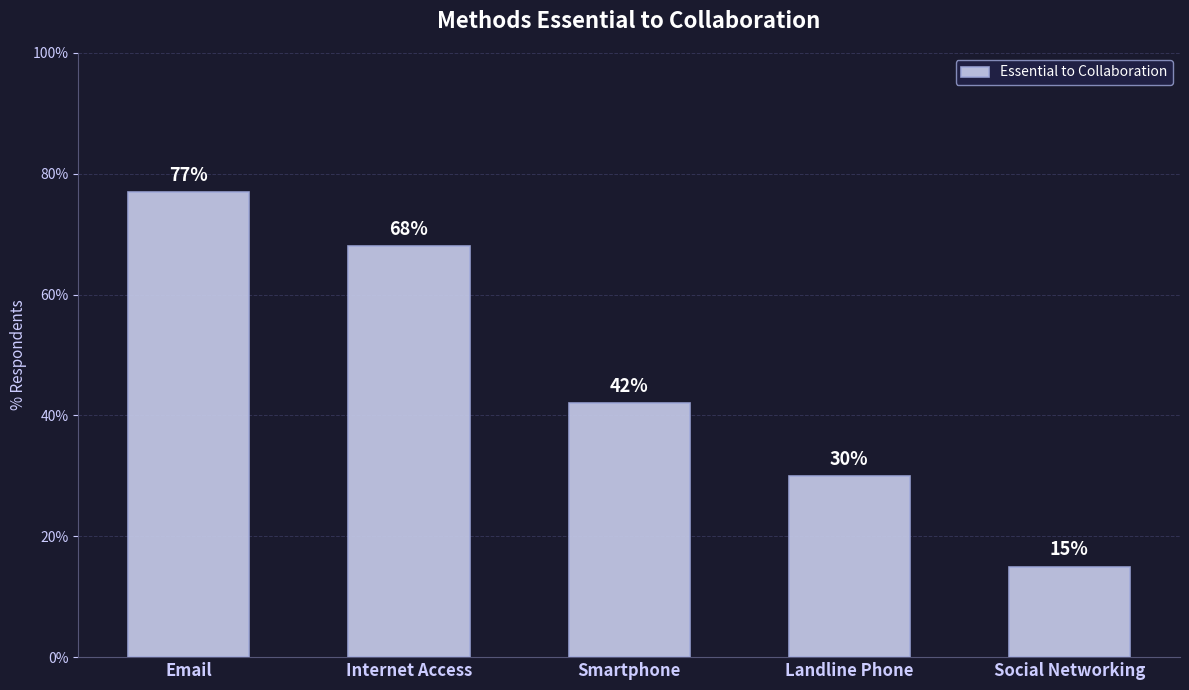

What is the average value?

0.5